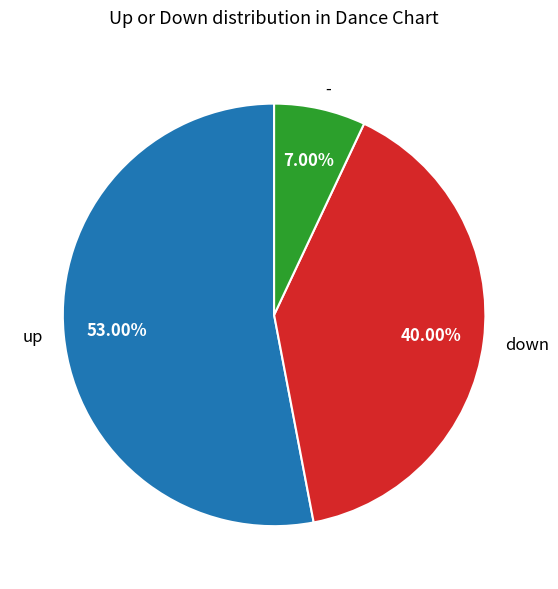

Is it true that down is 48% of the pie?

False